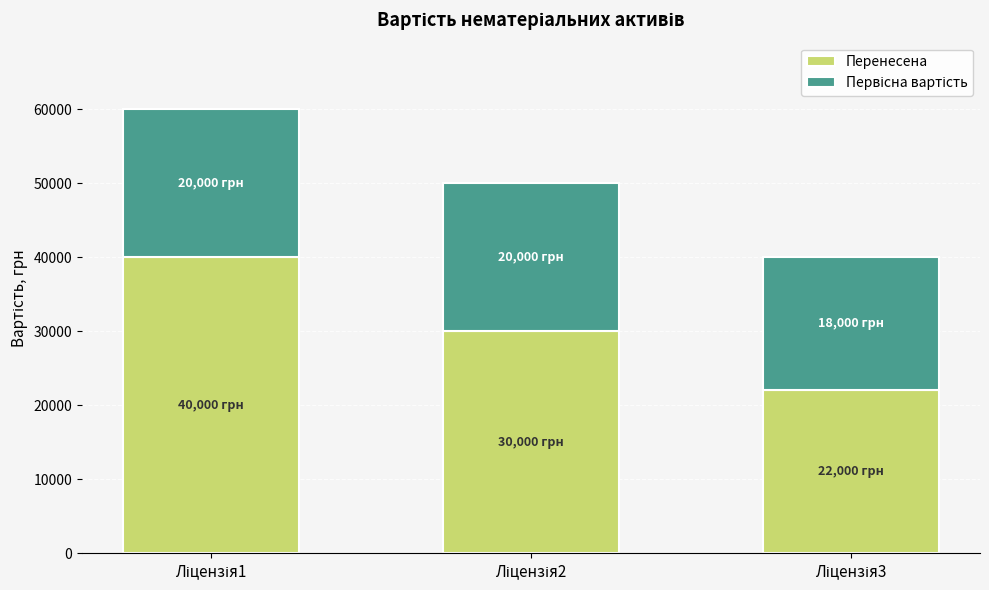

Count the number of categories in the chart.

3